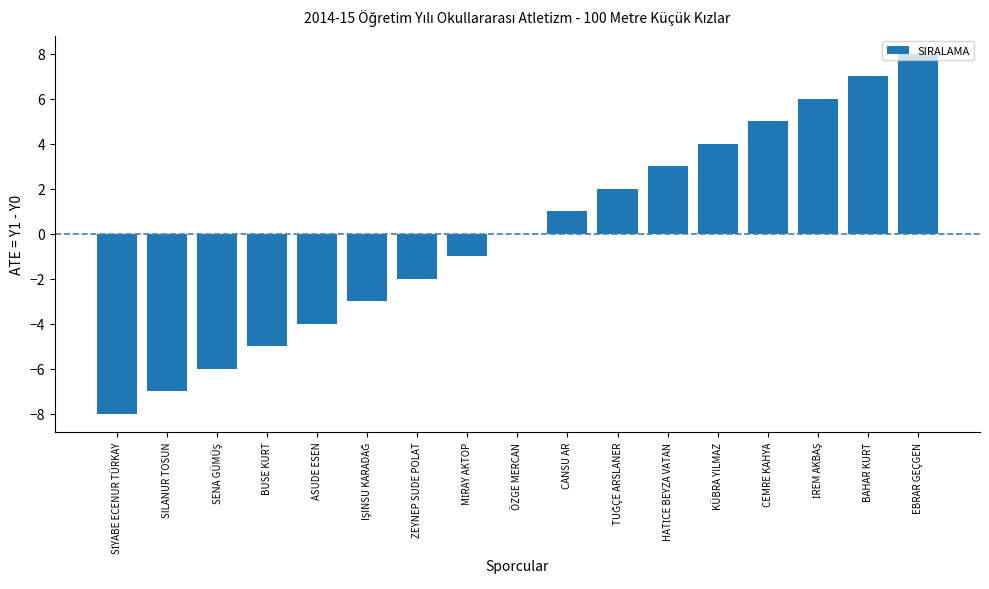

What is the change in value from ASUDE ESEN to CEMRE KAHYA?

+9